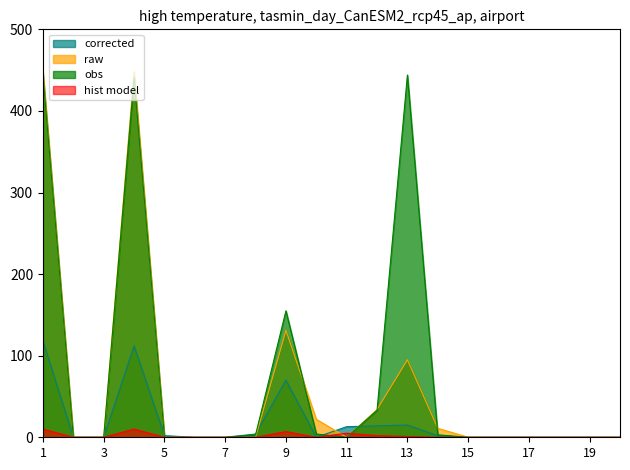

List the labels in order of corrected value, largest first.

1, 4, 9, 13, 12, 11, 8, 5, 14, 2, 3, 6, 7, 10, 15, 16, 17, 18, 19, 20